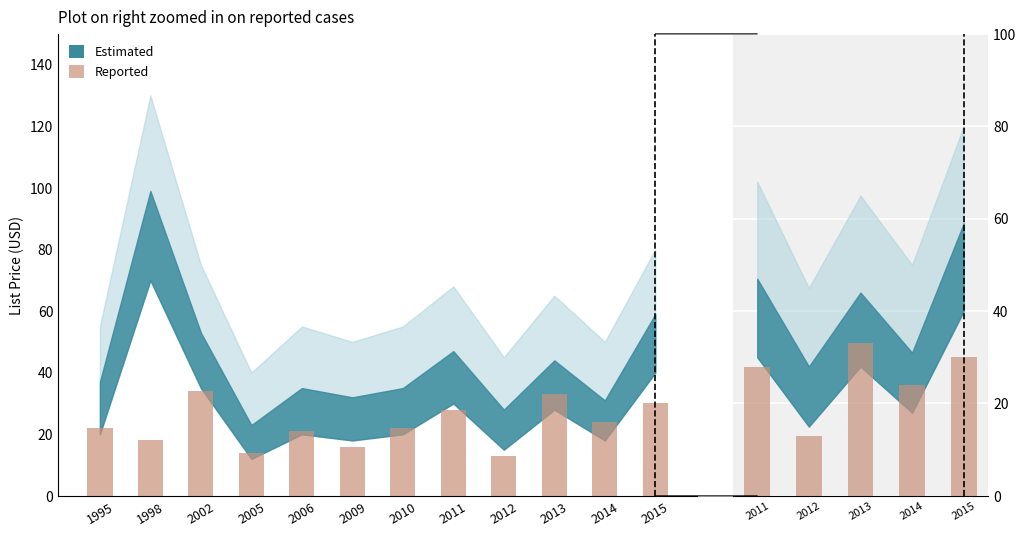

At which label does the data first exceed 28?

2013